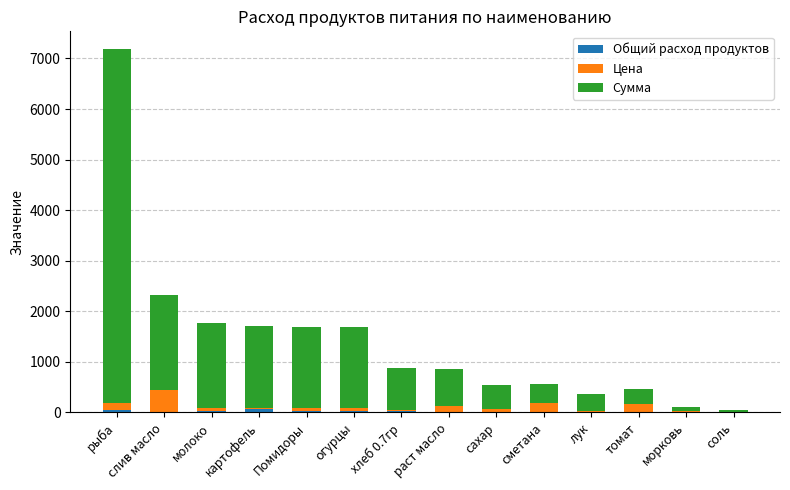

Are the bars horizontal?

No